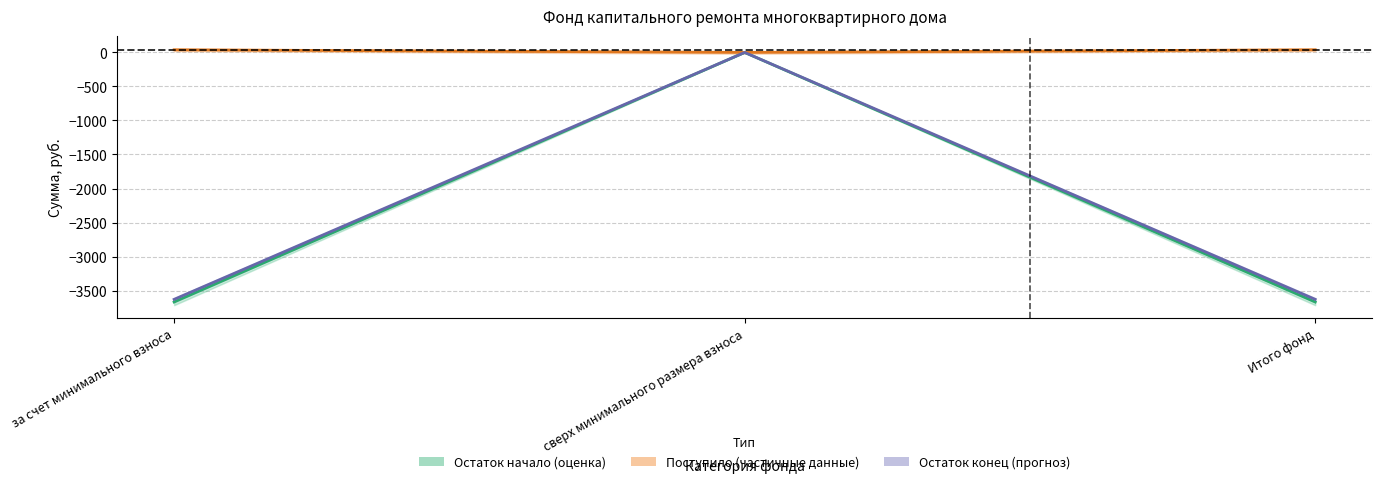

Is it true that Поступило (частичные данные) equals 11.3 at Итого фонд?

False